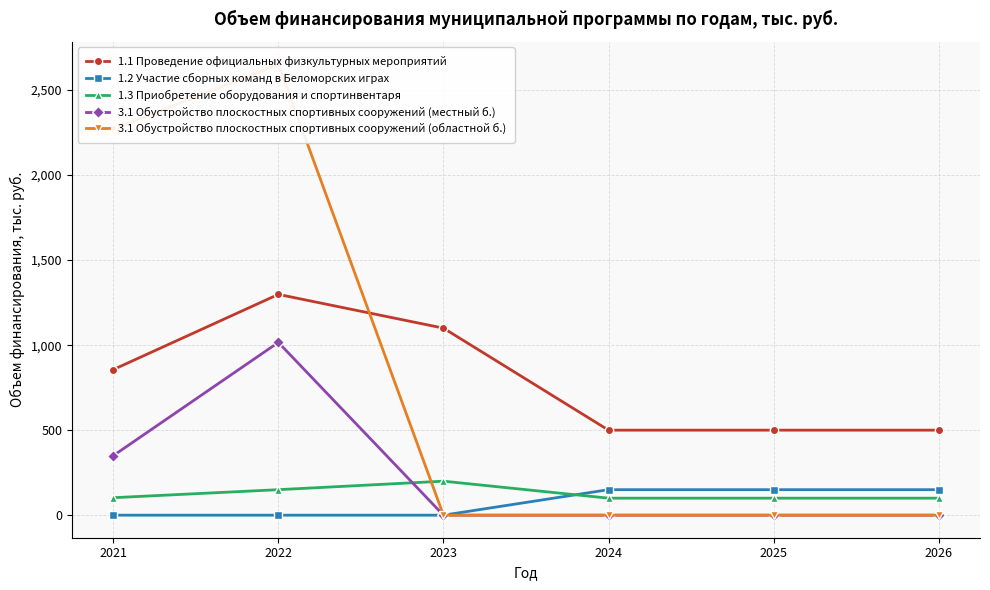

Which series has the largest range (max minus min)?

3.1 Обустройство плоскостных спортивных сооружений (областной б.)